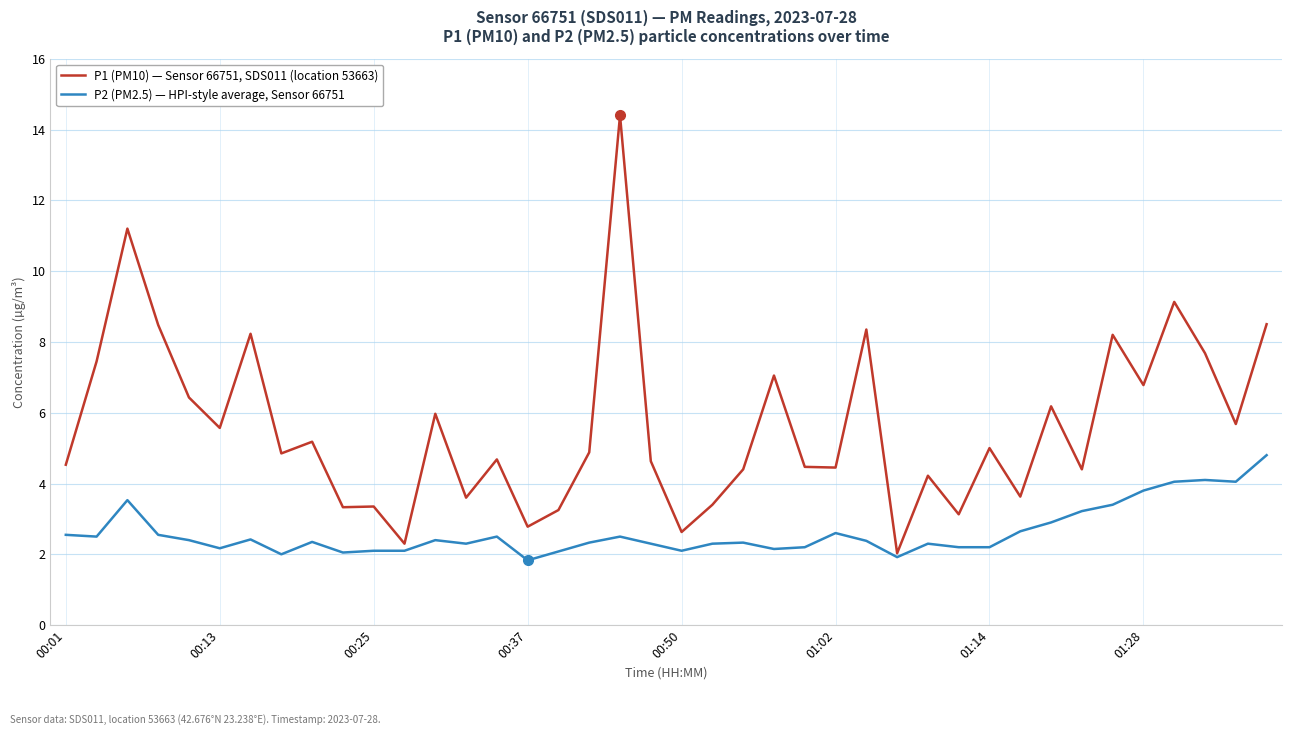

Count the number of categories in the chart.

40